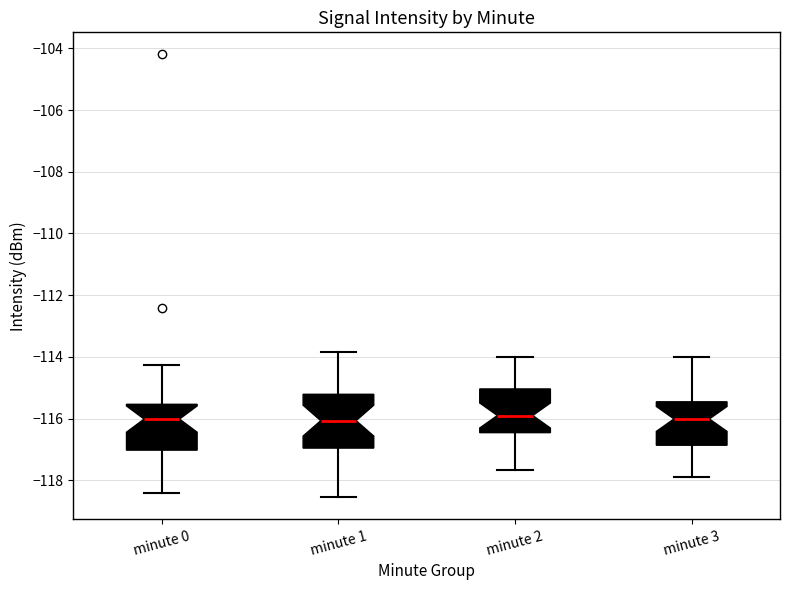

Where does the lower whisker of the box for minute 3 end on the y-axis? The values are not printed on the chart, so give them approximately, as read against the axis.

-118.0